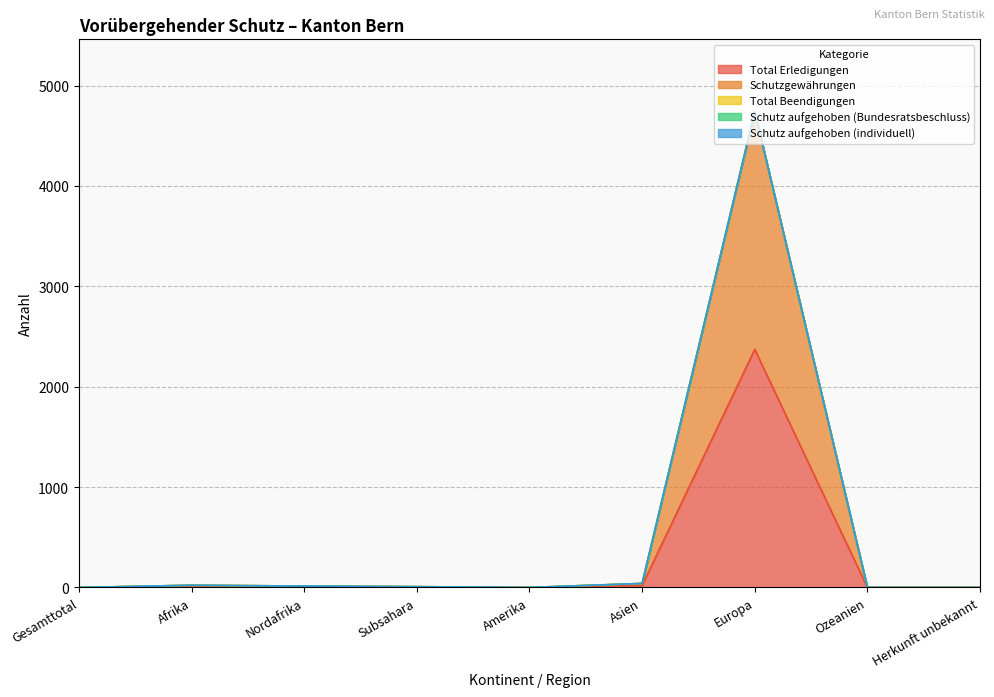

How many lines are shown in the chart?

5